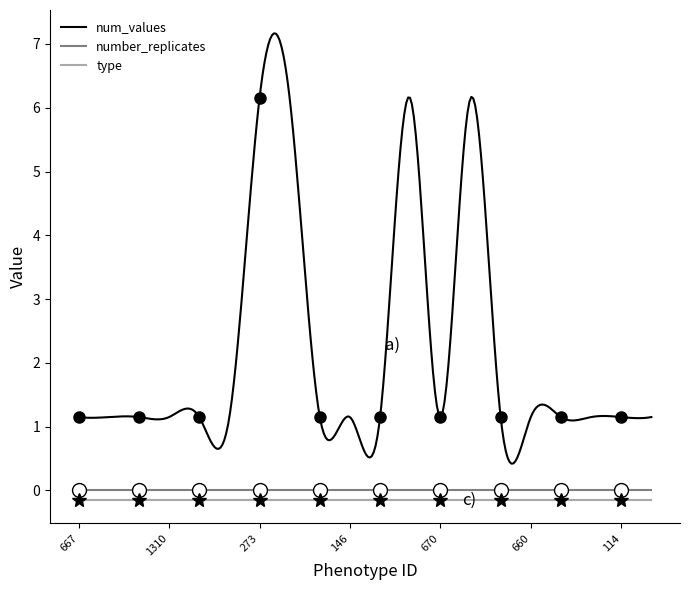

Which category has the highest value across all series?

273